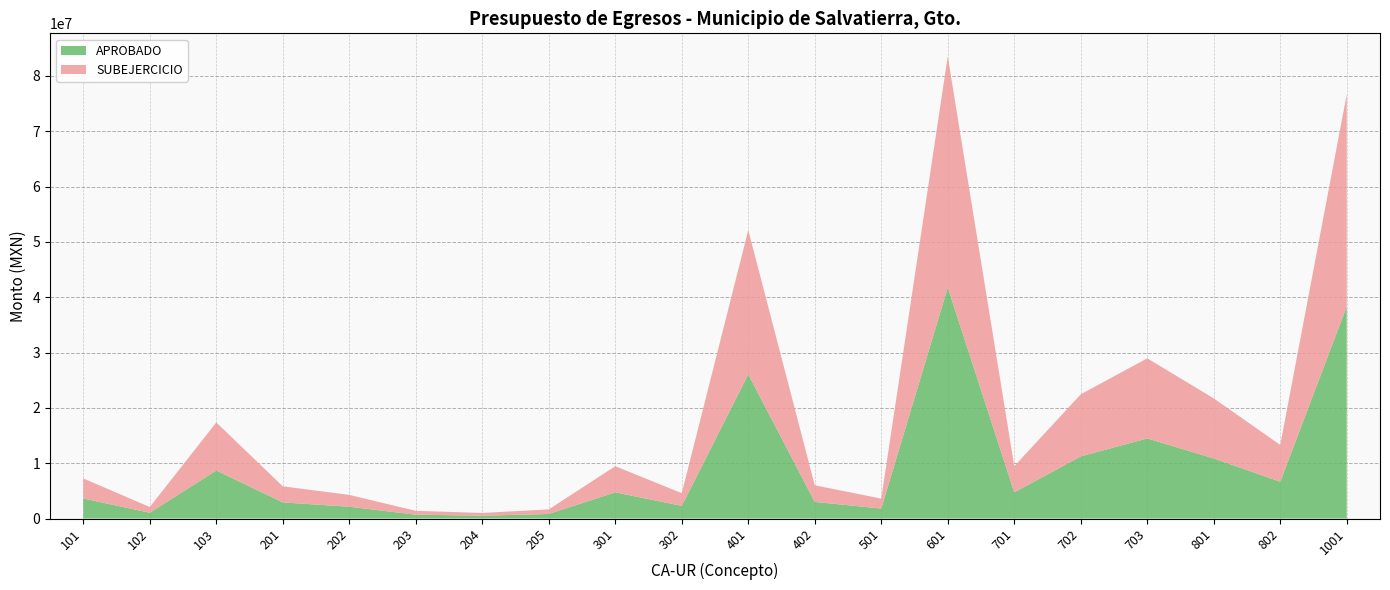

Reading right to left, extract all data points from this chart.

APROBADO: 38335315.2	6649318.2	10857369.8	14477304.8	11227504.2	4722728.8	41762890.9	1800335.5	3003746.6	26063691.3	2288424.9	4727446.4	824009.8	502799.4	693200.4	2133890.6	2910054.1	8681883.9	1040922.1	3619710.1
SUBEJERCICIO: 38335315.2	6649318.2	10857369.8	14477304.8	11227504.2	4722728.8	41762890.9	1800335.5	3003746.6	26063691.3	2288424.9	4727446.4	824009.8	502799.4	693200.4	2133890.6	2910054.1	8681883.9	1040922.1	3619710.1